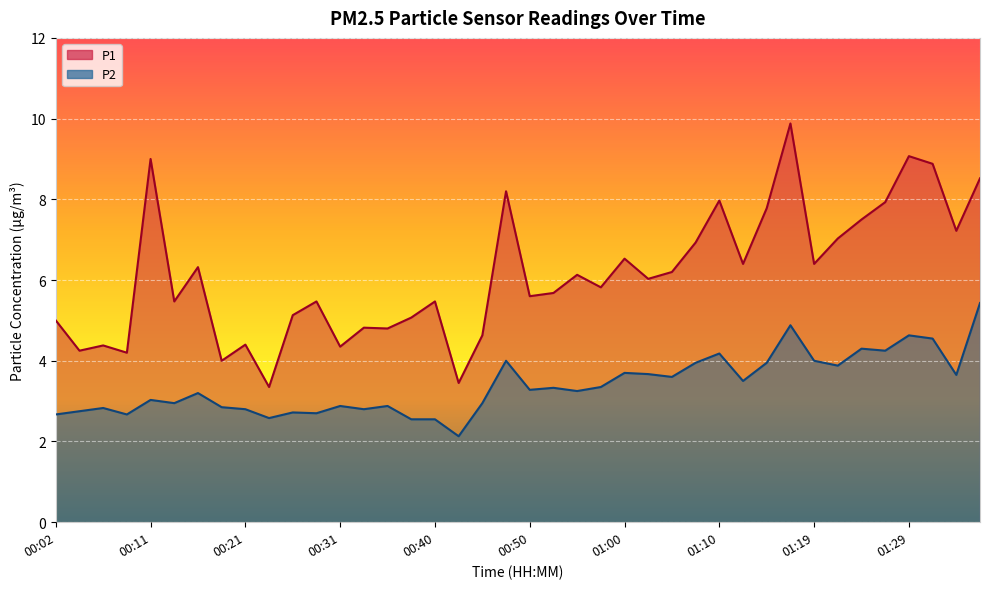

At which label does P2 first exceed 3?

00:11